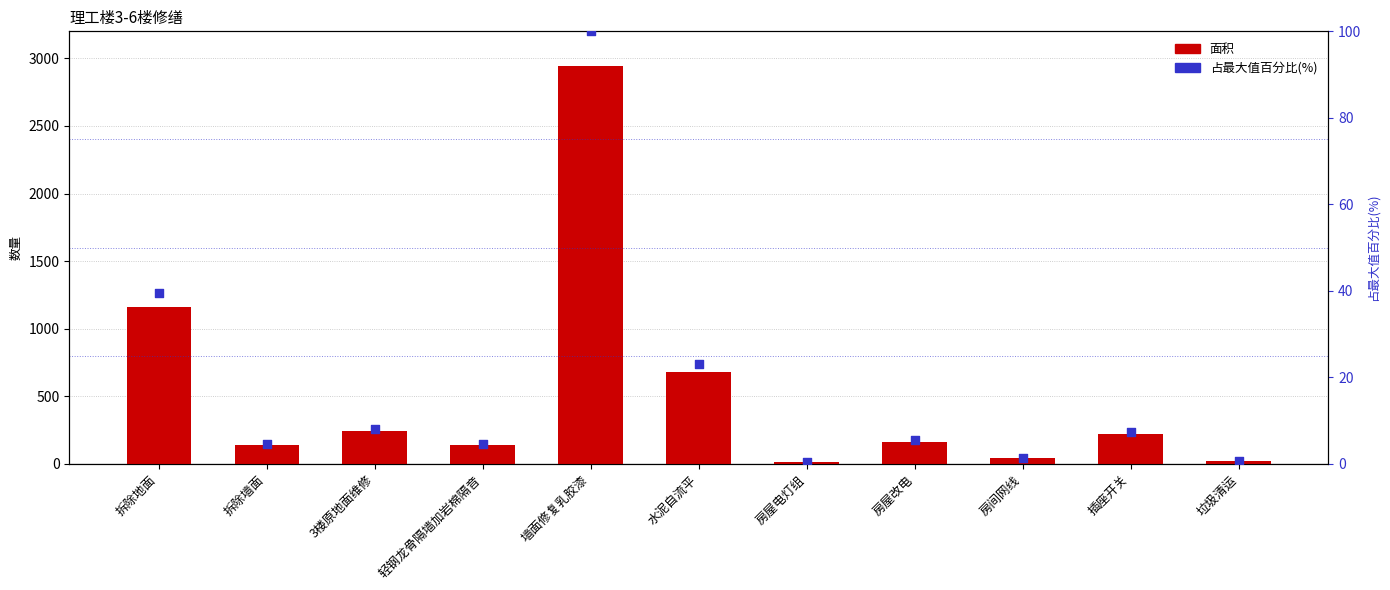

Which series reaches the minimum Y coordinate?

占最大值百分比(%)